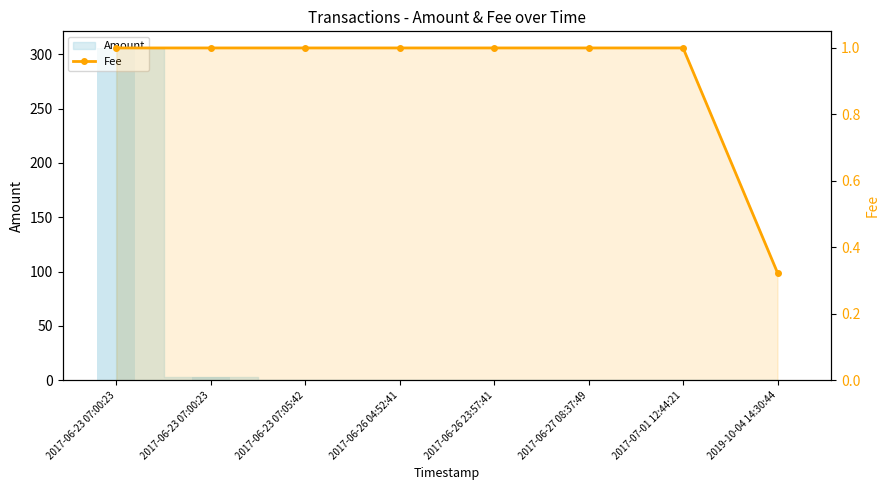

The chart shows a value of 0.7 at 2017-06-23 07:05:42. True or false?

False